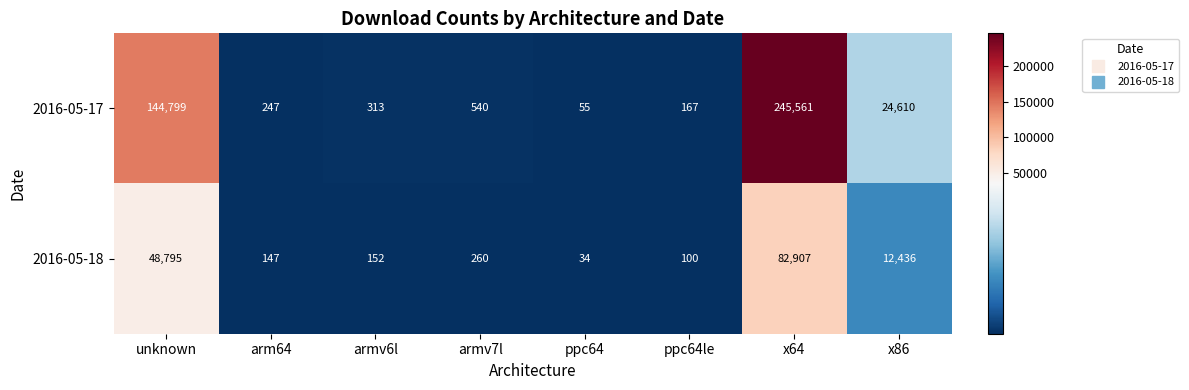

Where is 2016-05-18 nearest to the value 41470?

unknown